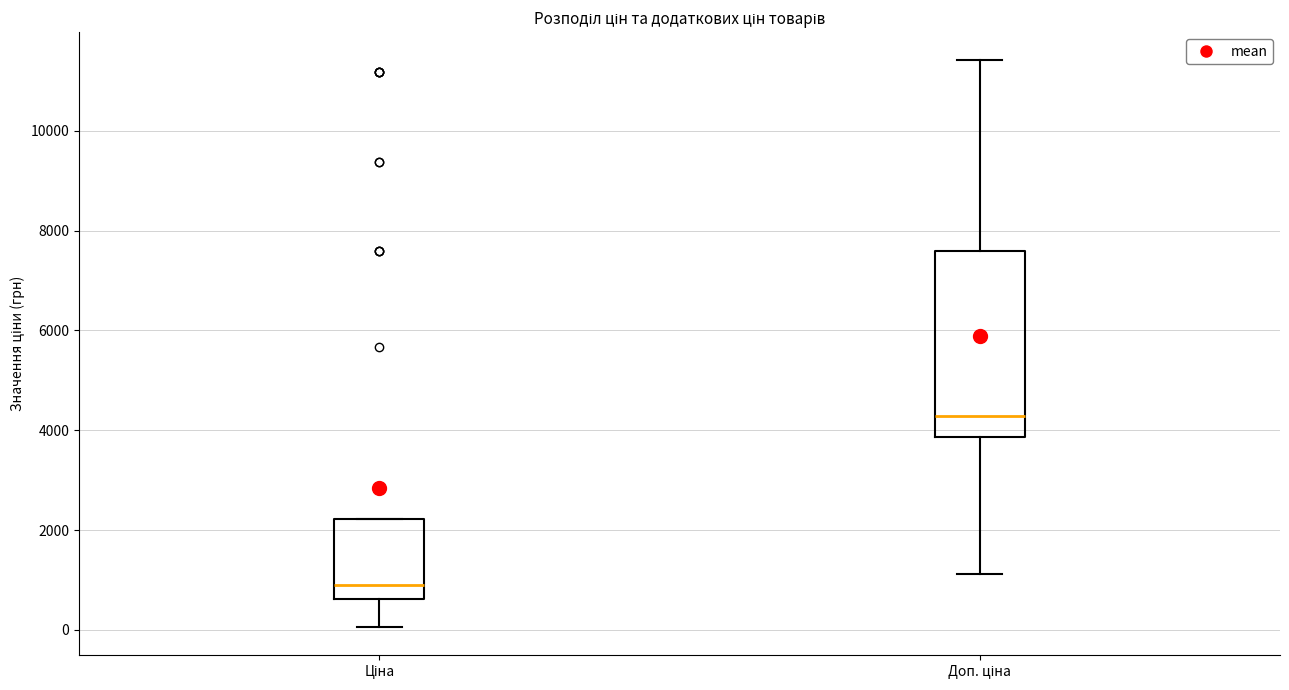

Where does the median line of the box for Доп. ціна sit on the y-axis? The values are not printed on the chart, so give them approximately, as read against the axis.

4200